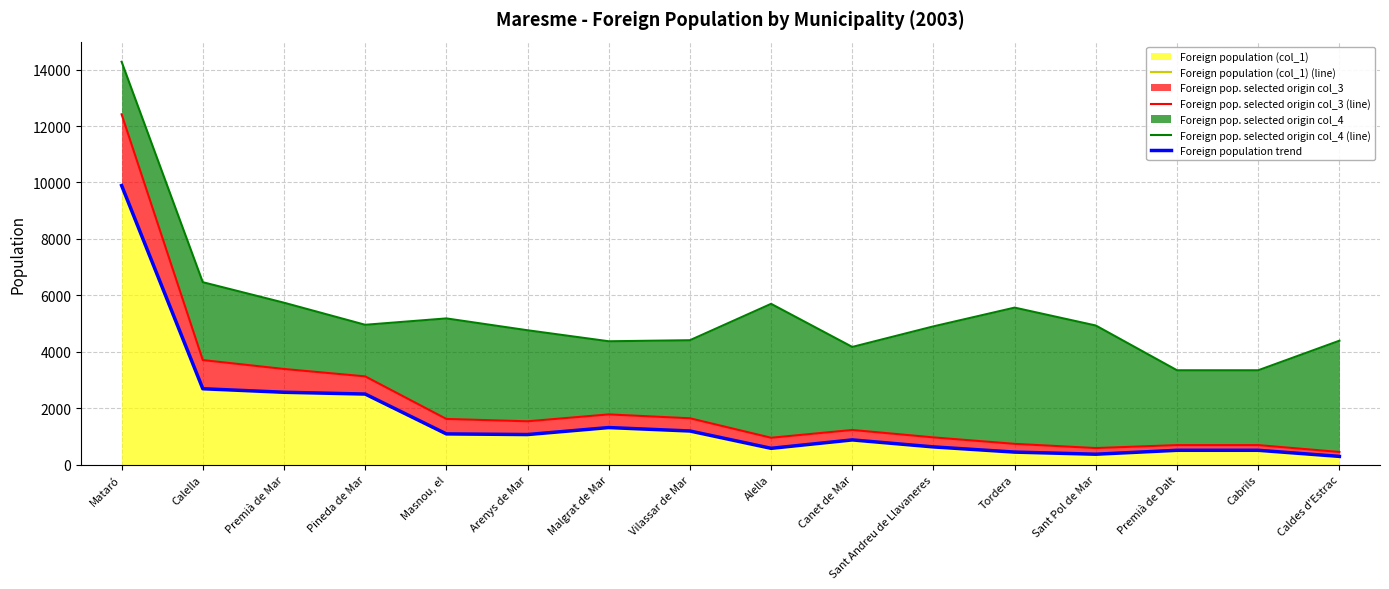

Reading right to left, list all the values displayed in this chart.

Foreign population (col_1) (line): Caldes d'Estrac=289	Cabrils=505	Premià de Dalt=505	Sant Pol de Mar=366	Tordera=441	Sant Andreu de Llavaneres=625	Canet de Mar=873	Alella=575	Vilassar de Mar=1189	Malgrat de Mar=1311	Arenys de Mar=1063	Masnou, el=1086	Pineda de Mar=2499	Premià de Mar=2562	Calella=2687	Mataró=9891
Foreign pop. selected origin col_3 (line): Caldes d'Estrac=445	Cabrils=689	Premià de Dalt=689	Sant Pol de Mar=584	Tordera=733	Sant Andreu de Llavaneres=962	Canet de Mar=1225	Alella=949	Vilassar de Mar=1640	Malgrat de Mar=1777	Arenys de Mar=1533	Masnou, el=1616	Pineda de Mar=3125	Premià de Mar=3387	Calella=3703	Mataró=12416
Foreign pop. selected origin col_4 (line): Caldes d'Estrac=4390	Cabrils=3342	Premià de Dalt=3342	Sant Pol de Mar=4928	Tordera=5563	Sant Andreu de Llavaneres=4898	Canet de Mar=4169	Alella=5697	Vilassar de Mar=4407	Malgrat de Mar=4370	Arenys de Mar=4760	Masnou, el=5180	Pineda de Mar=4954	Premià de Mar=5737	Calella=6464	Mataró=14279
Foreign population trend: Caldes d'Estrac=289	Cabrils=505	Premià de Dalt=505	Sant Pol de Mar=366	Tordera=441	Sant Andreu de Llavaneres=625	Canet de Mar=873	Alella=575	Vilassar de Mar=1189	Malgrat de Mar=1311	Arenys de Mar=1063	Masnou, el=1086	Pineda de Mar=2499	Premià de Mar=2562	Calella=2687	Mataró=9891